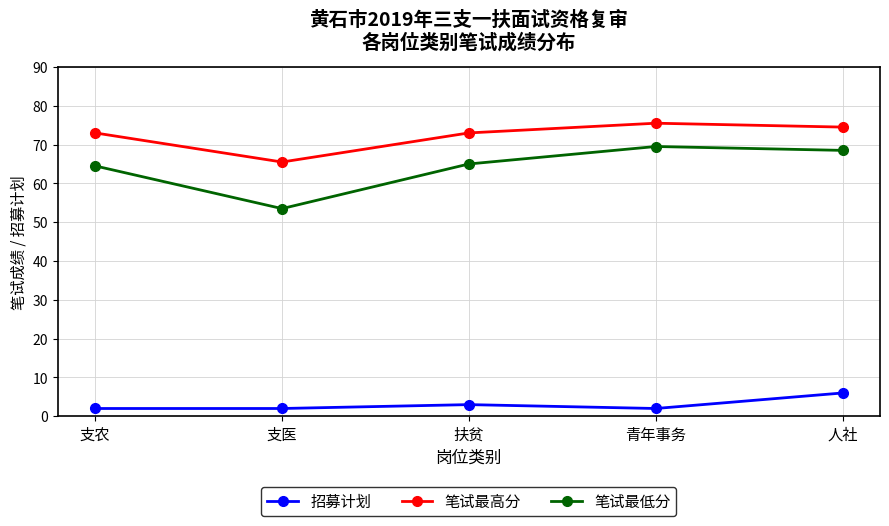

What is the minimum value for 笔试最低分?

53.5